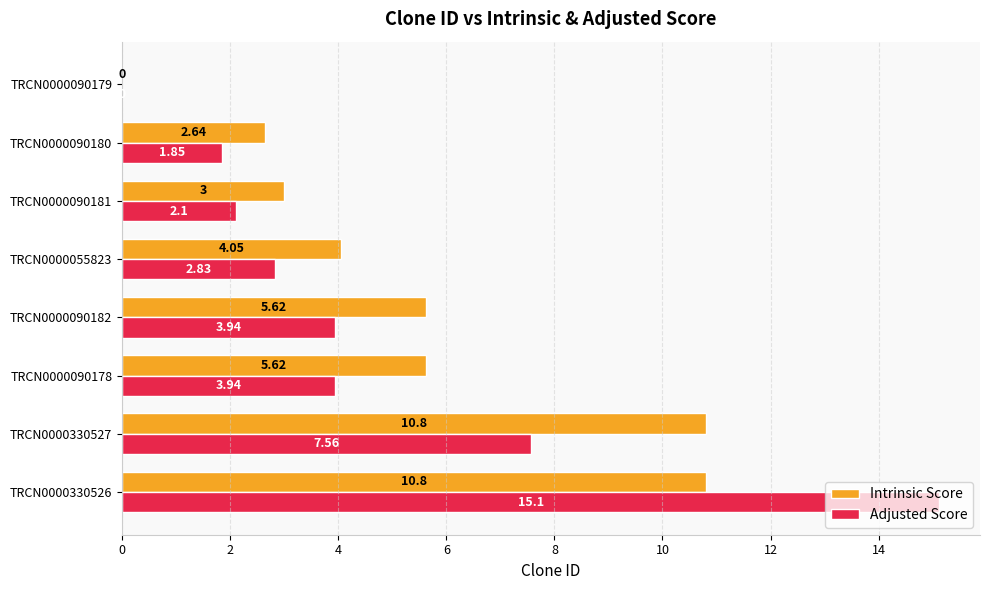

How many data points in Adjusted Score are above 3?

4